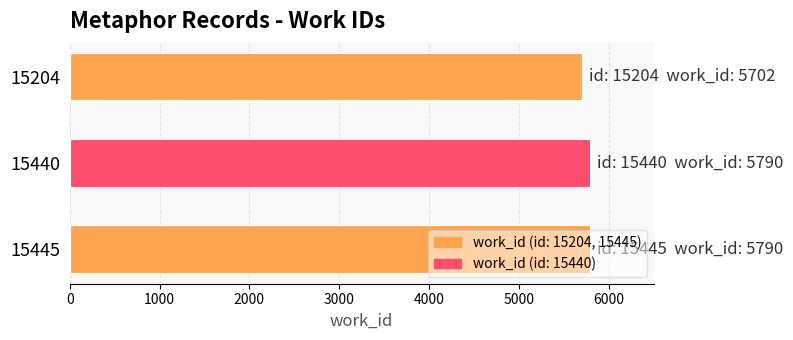

What is the difference between the maximum and minimum values?

88